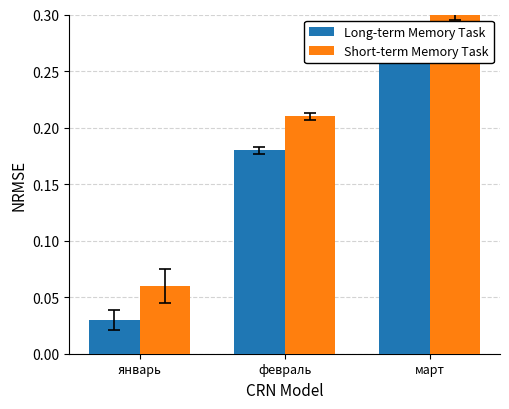

Reading left to right, extract all data points from this chart.

Long-term Memory Task: январь=0.0	февраль=0.2	март=0.3
Short-term Memory Task: январь=0.1	февраль=0.2	март=0.3